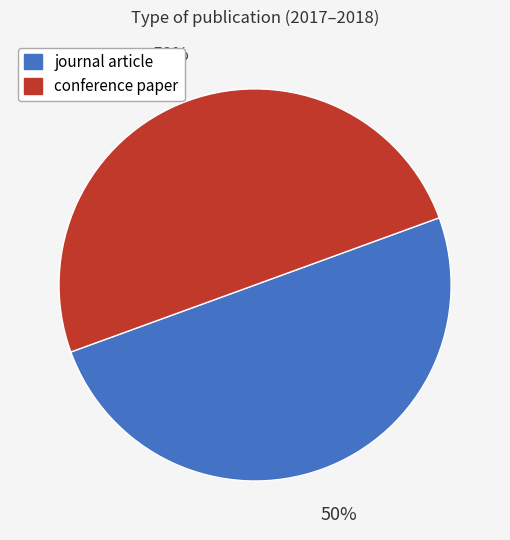

Is it true that conference paper is 50% of the pie?

True